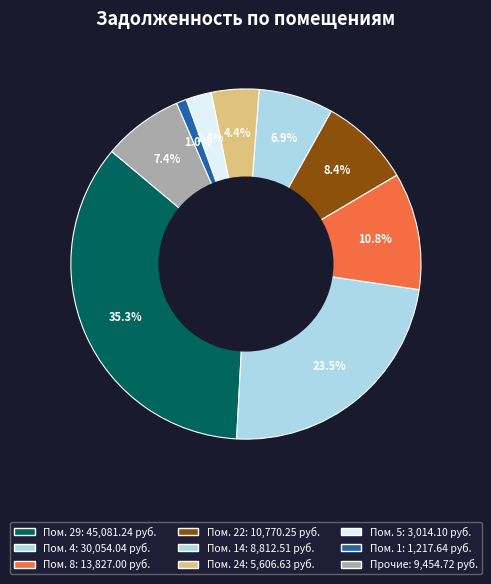

How many segments does this pie chart have?

9